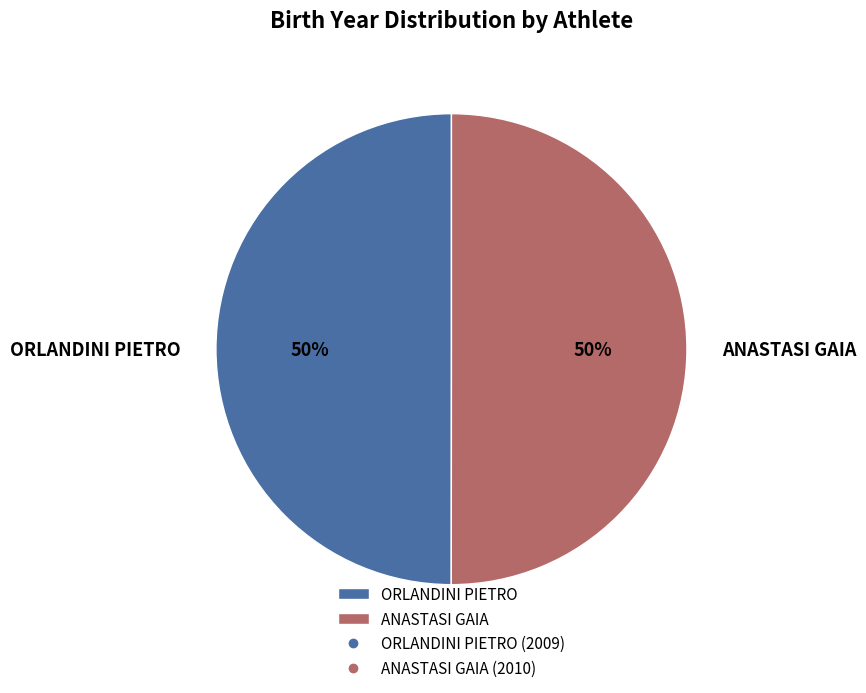

Count the number of slices in the pie.

2